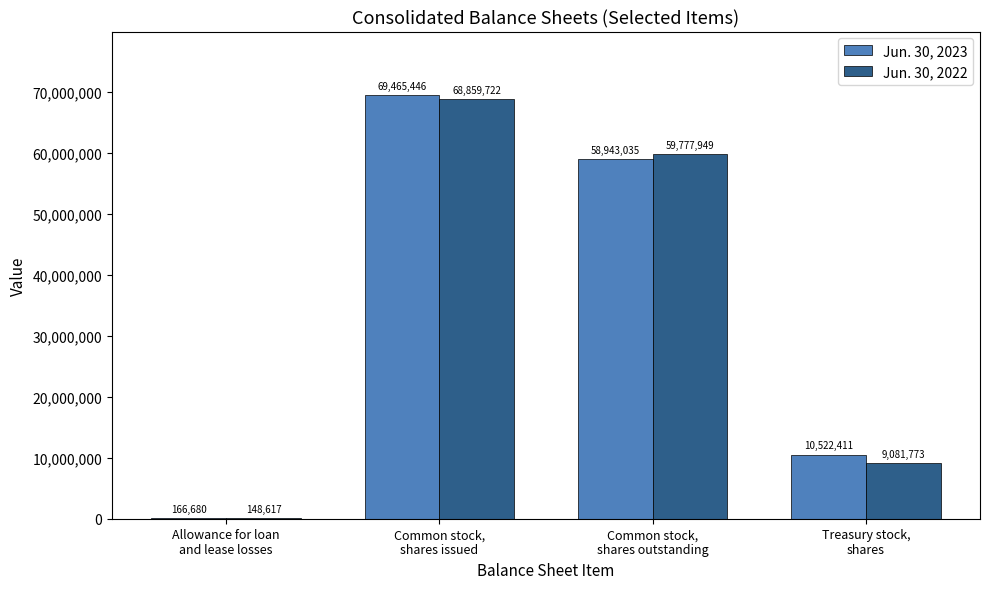

Which series has the largest total across all categories?

Jun. 30, 2023